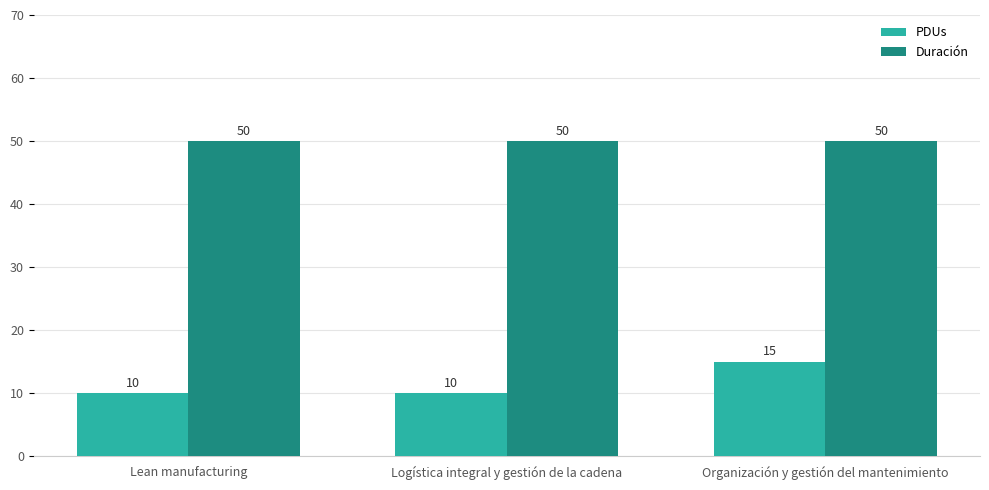

Which series has the widest spread of values?

PDUs